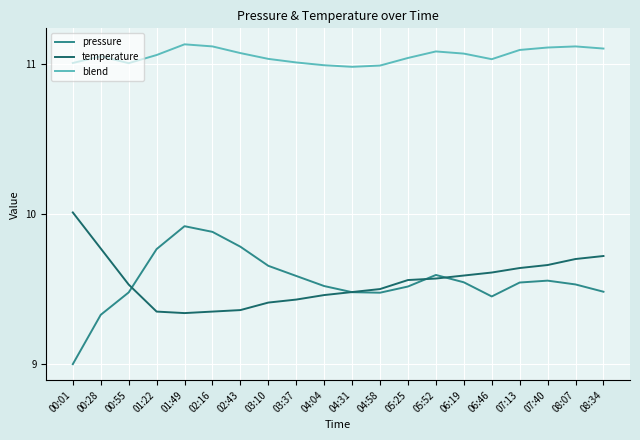

True or false: temperature has a value of 15.1 at 04:31.

False